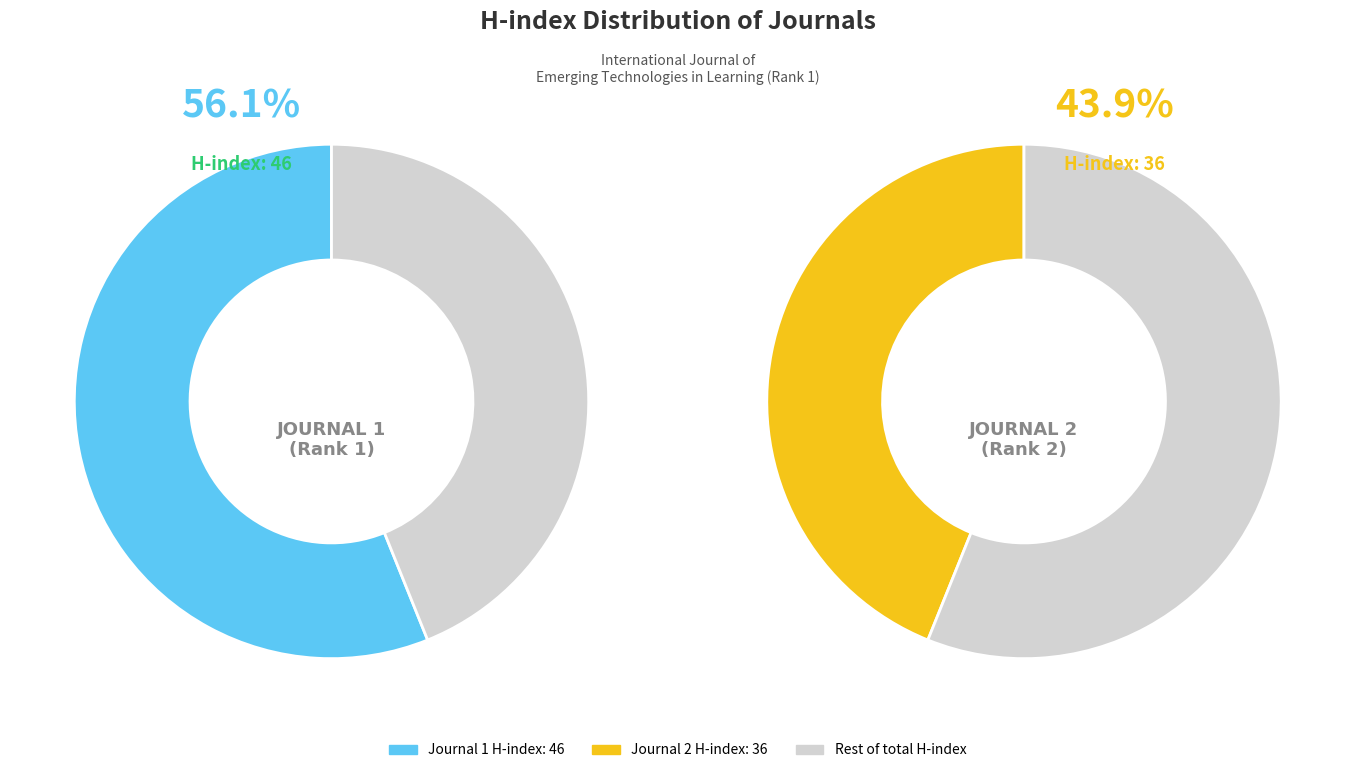

What percentage is the International Journal of Emerging Technologies in Learning slice, to the nearest percent?

56%